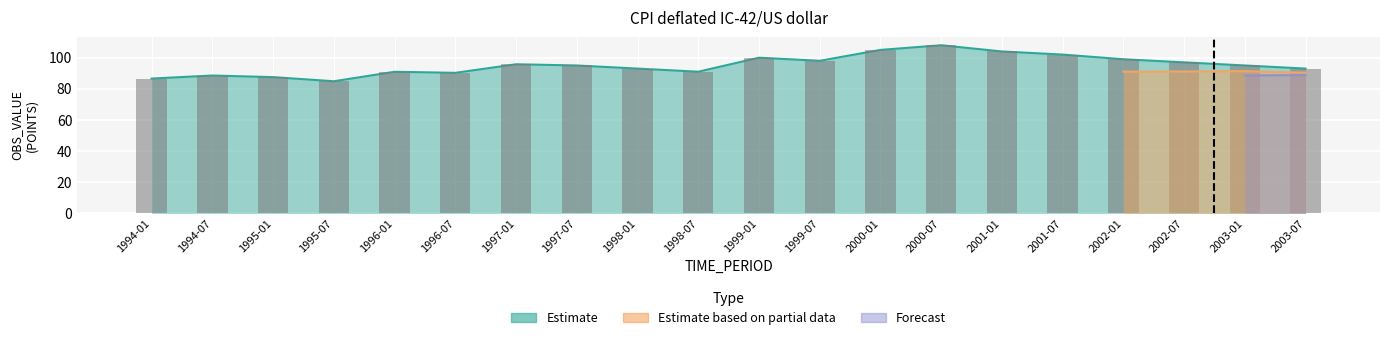

Are the bars horizontal?

No